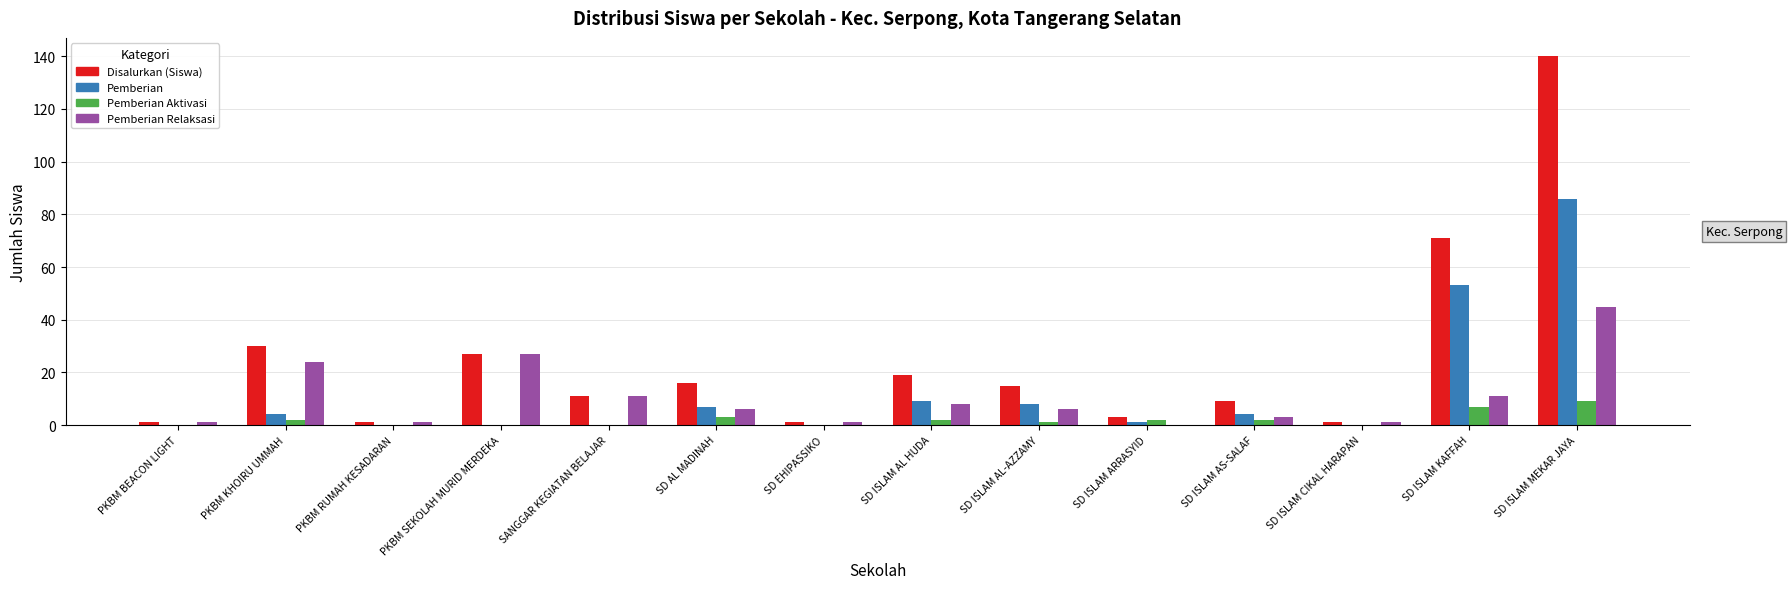

Reading right to left, what are all the values shown in this chart?

Disalurkan (Siswa): 140	71	1	9	3	15	19	1	16	11	27	1	30	1
Pemberian: 86	53	0	4	1	8	9	0	7	0	0	0	4	0
Pemberian Aktivasi: 9	7	0	2	2	1	2	0	3	0	0	0	2	0
Pemberian Relaksasi: 45	11	1	3	0	6	8	1	6	11	27	1	24	1